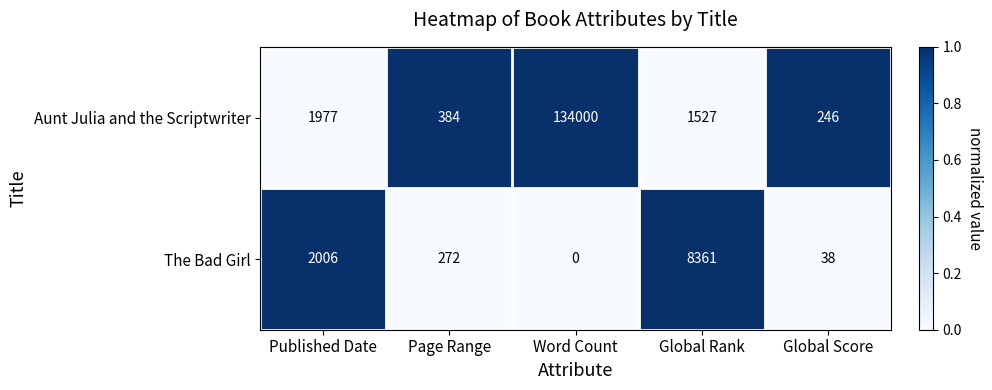

The Aunt Julia and the Scriptwriter series shows 384 at Page Range. True or false?

True